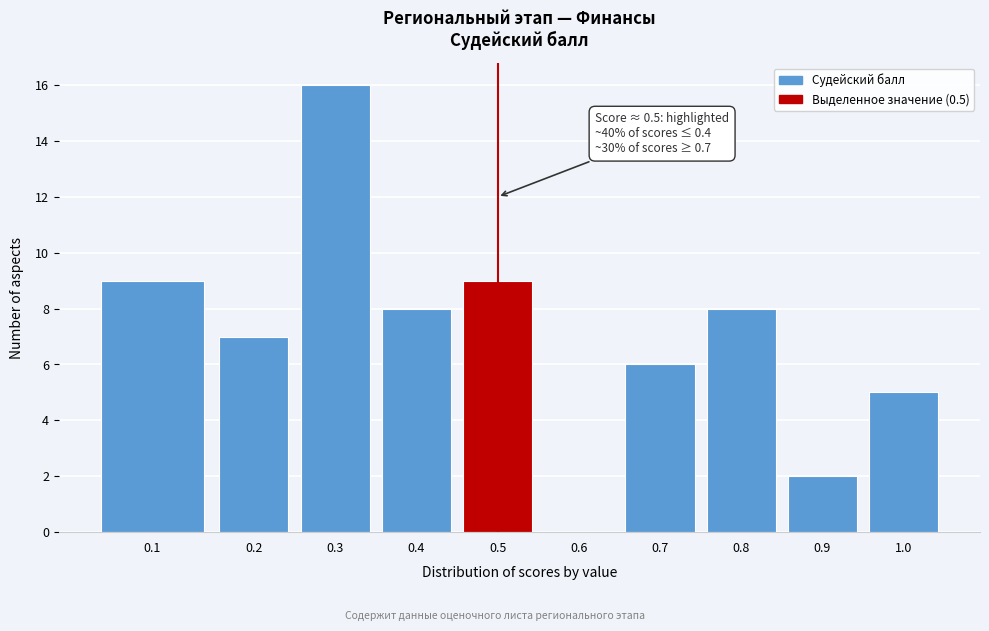

Reading left to right, extract all data points from this chart.

0.1=9	0.2=7	0.3=16	0.4=8	0.5=9	0.6=0	0.7=6	0.8=8	0.9=2	1.0=5